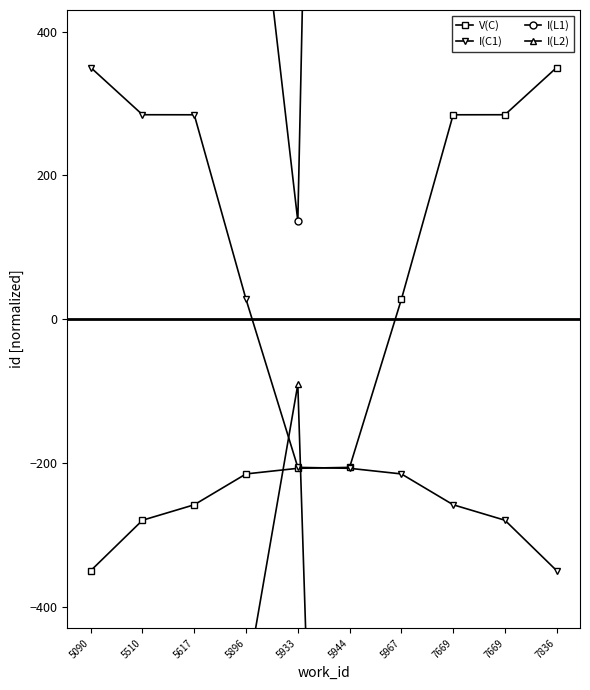

True or false: I(L1) and I(L2) cross at least once.

False